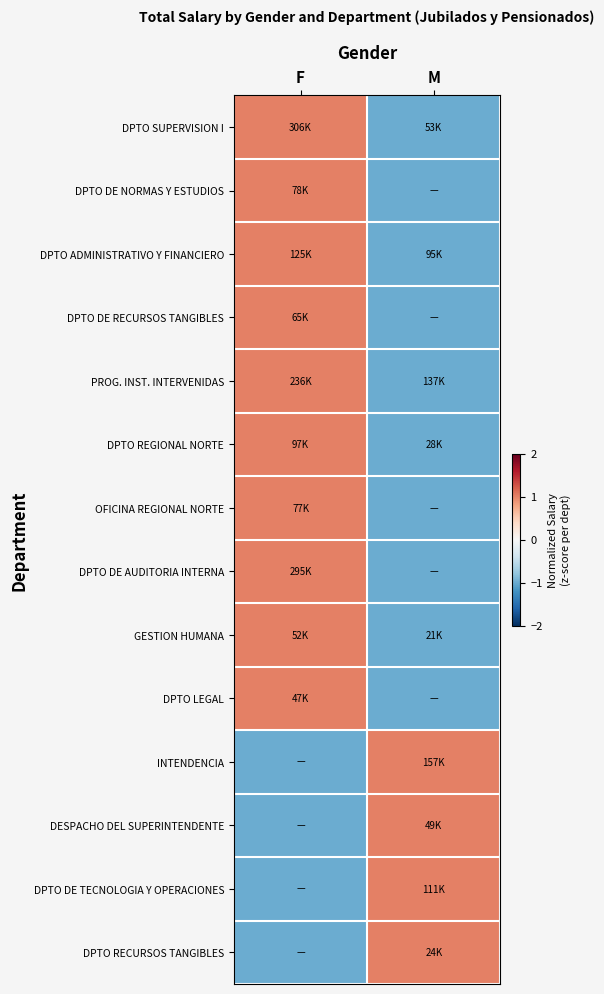

Between F and M, which is larger?

F